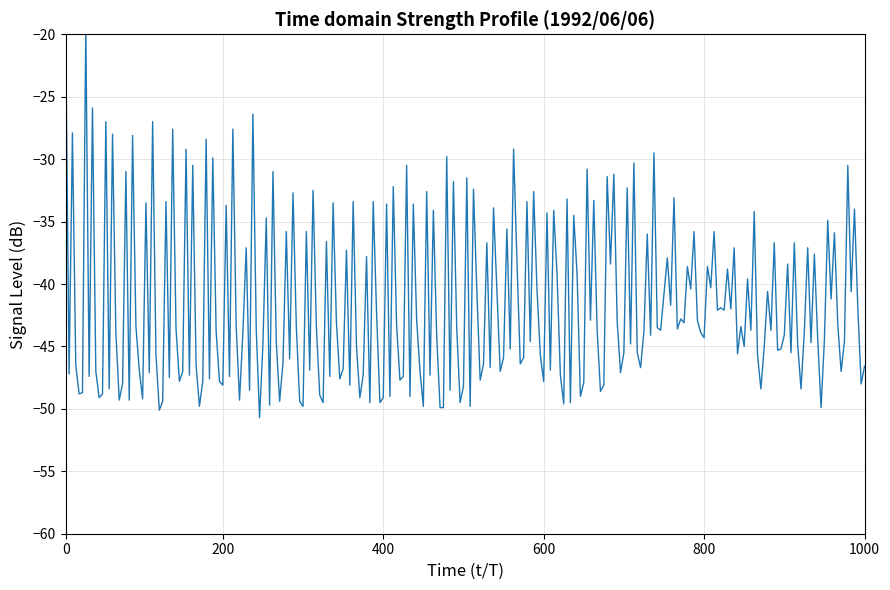

Is it true that 2.270 equals -23.5 at 00:00?

False